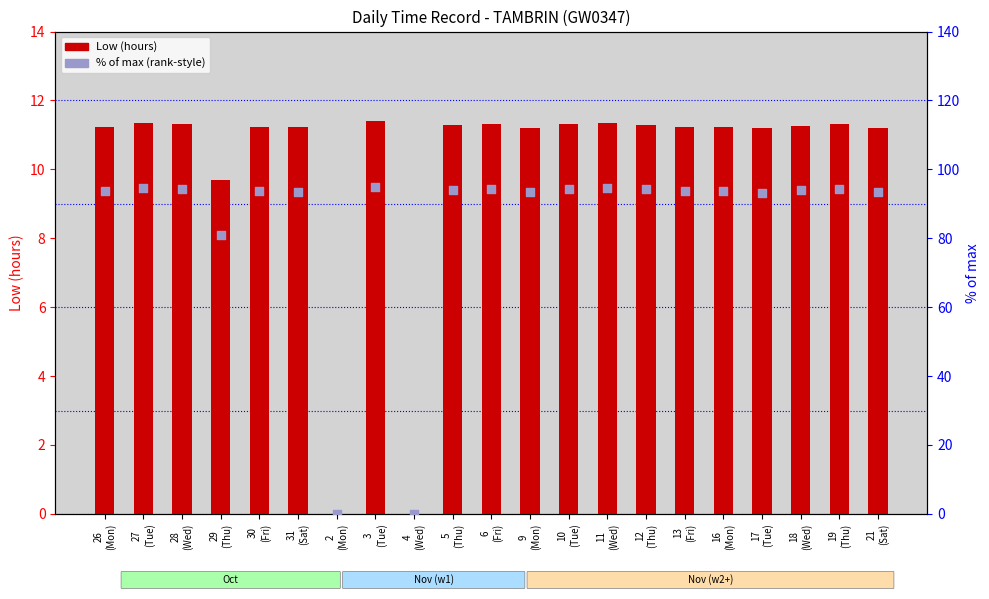

What are all the series names shown in the legend?

Low (hours), % of max (rank-style)